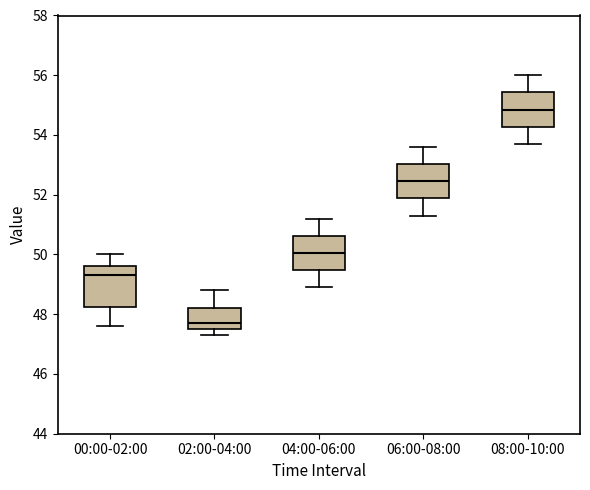

Which box is the tallest, from its lower edge to its upper edge?

00:00-02:00